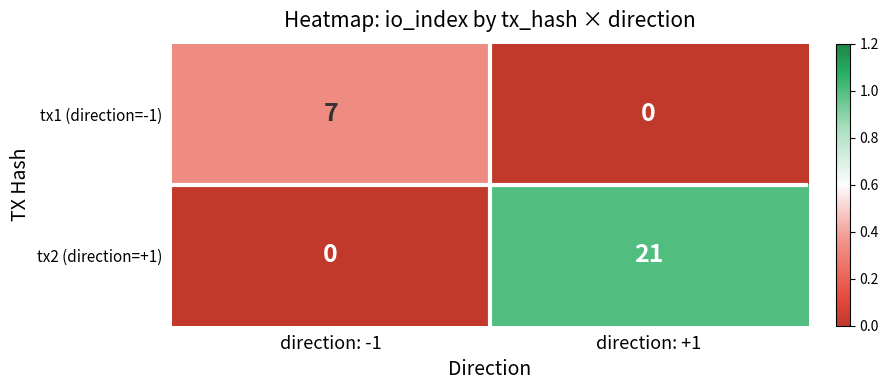

Is the value of tx2 (direction=+1) at direction: +1 greater than the value of tx1 (direction=-1) at direction: +1?

Yes